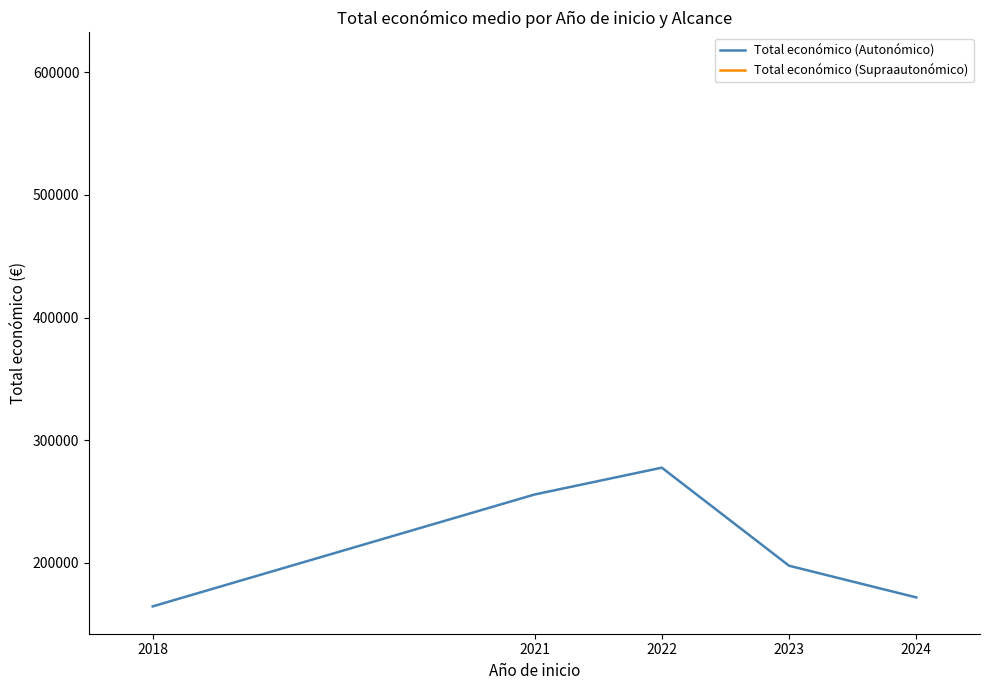

Is this an area chart (filled region under the line)?

No